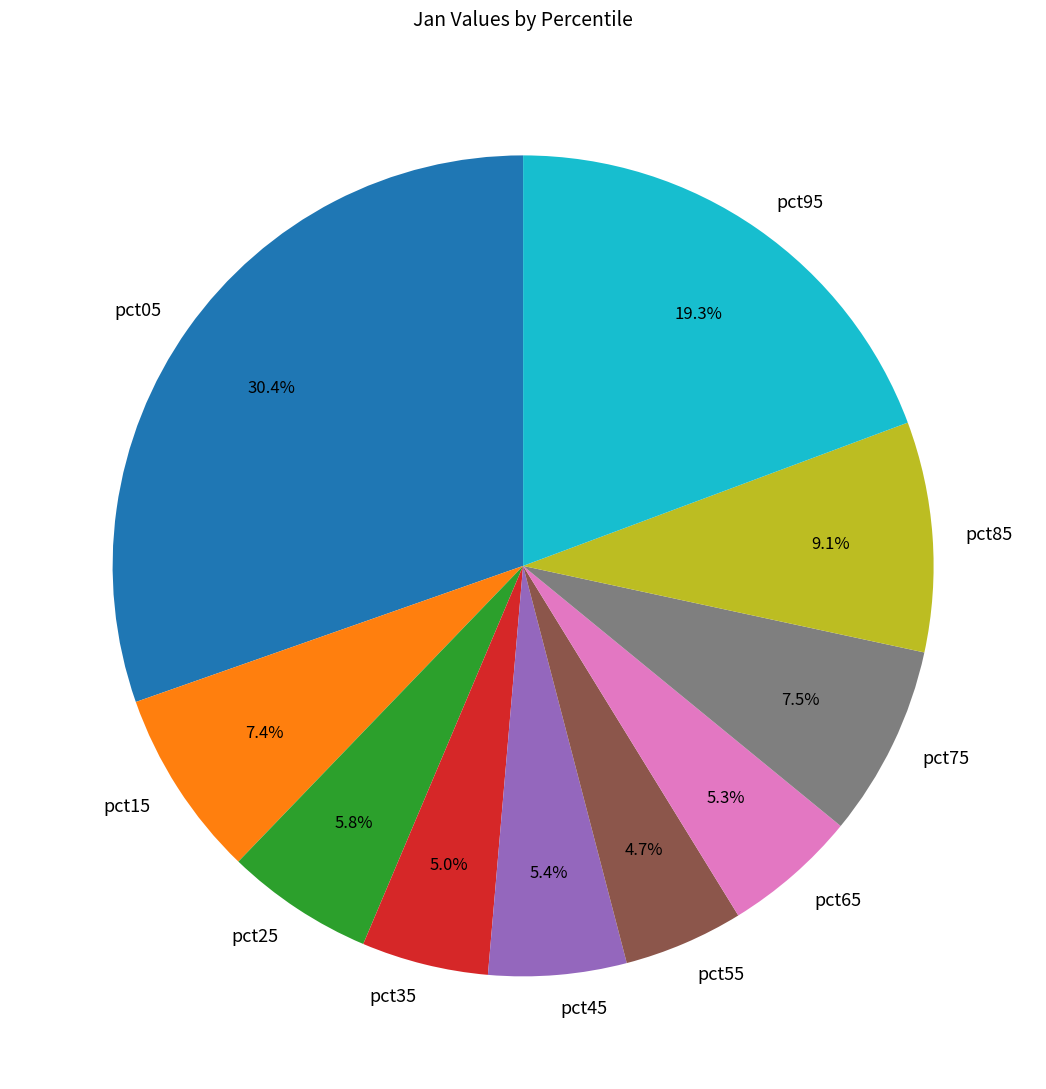

Which slice is the largest?

pct05